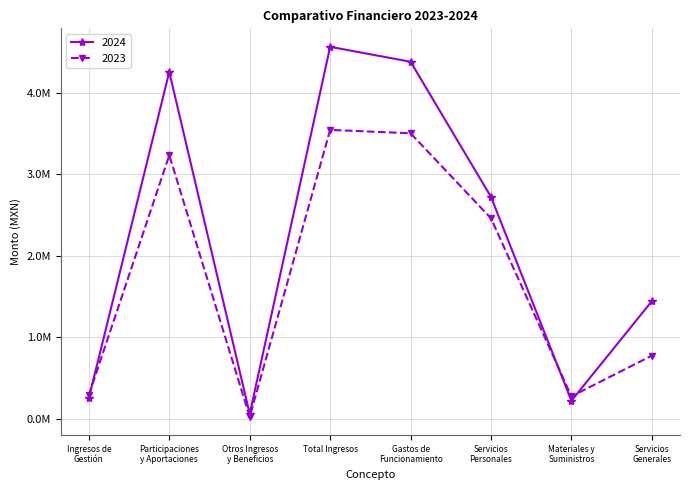

Read the 2024 value at Materiales y
Suministros.

218432.6